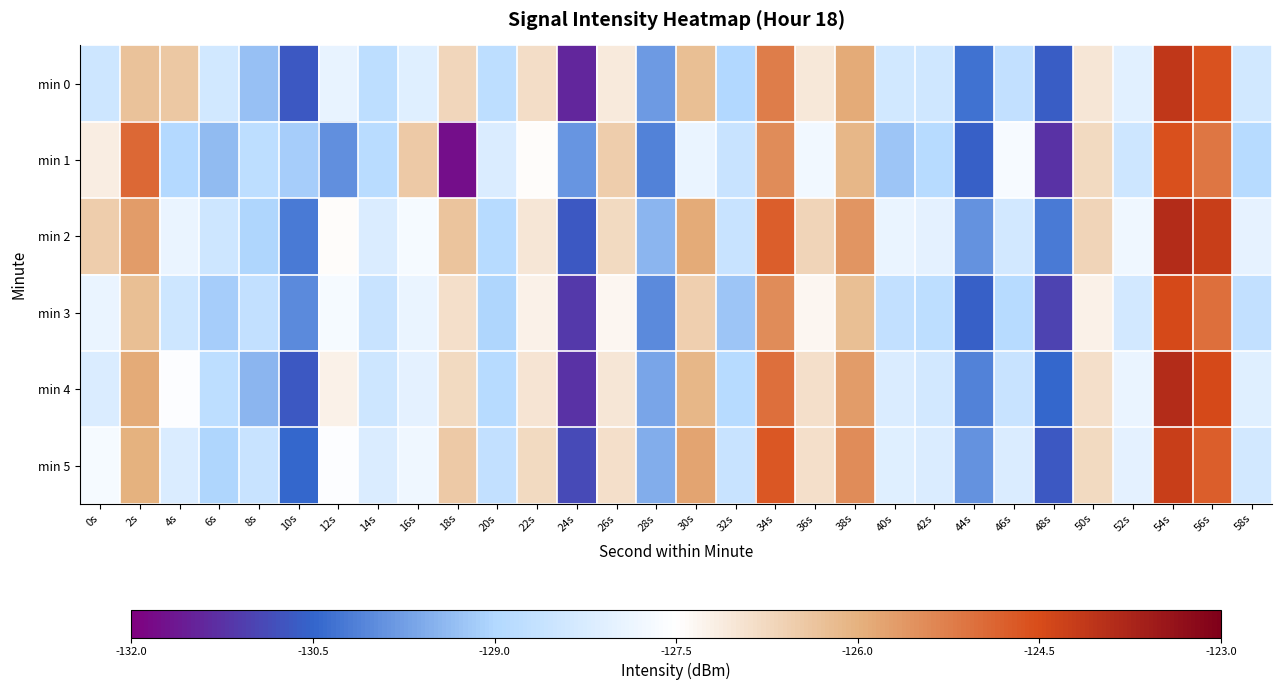

What is the total value across all series at 8s?

-773.8